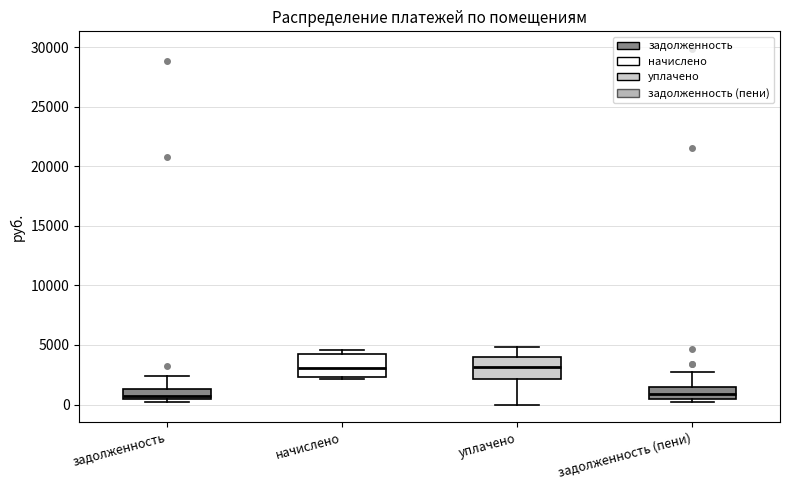

Reading left to right, transcribe this box plot: for each box, give where its median line is, the range the box spans, and where its two whiskers end, as read against the y-axis. The values are not printed on the chart, so give them approximately, as read against the axis.

задолженность: median 500 (just above the box's lower edge), box 500 to 1500, whiskers 500 (just below the box's lower edge) to 2500
начислено: median 3000, box 2500 to 4000, whiskers 2000 to 4500
уплачено: median 3000, box 2000 to 4000, whiskers 0 to 5000
задолженность (пени): median 1000, box 500 to 1500, whiskers 500 (just below the box's lower edge) to 2500